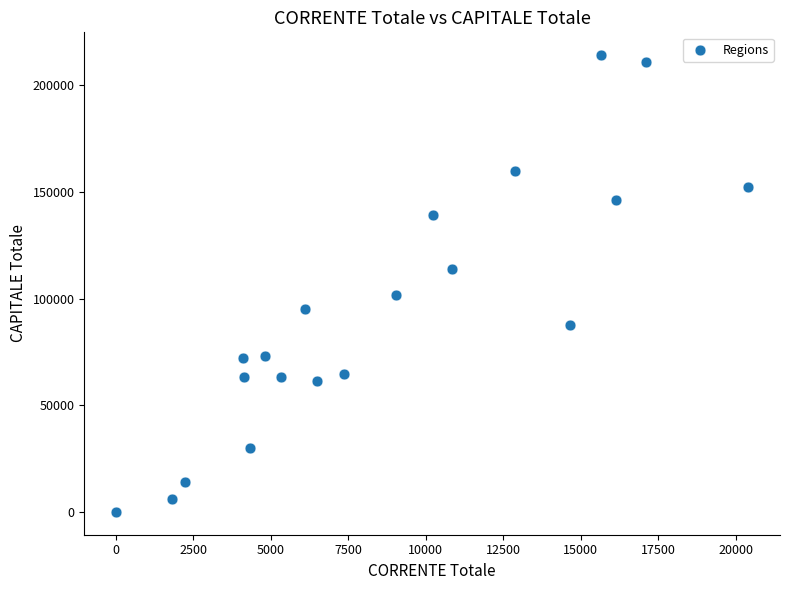

What is the range of X values (max minus min)?

20404.7